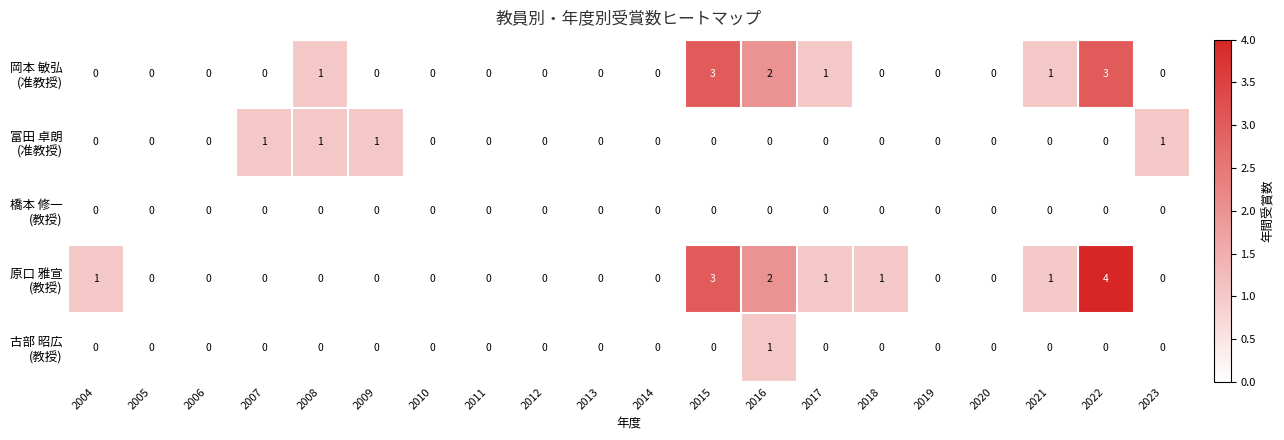

What is the difference between the highest and lowest values at 2017?

1